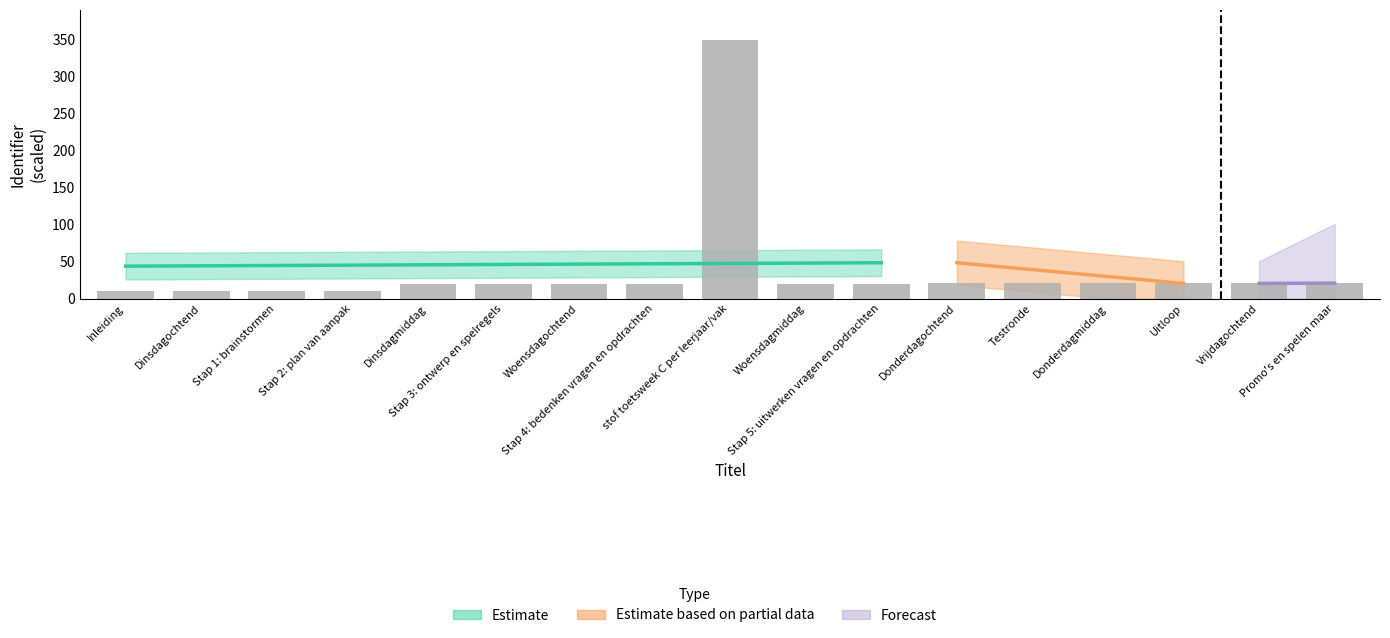

What position from the left is stof toetsweek C per leerjaar/vak?

9